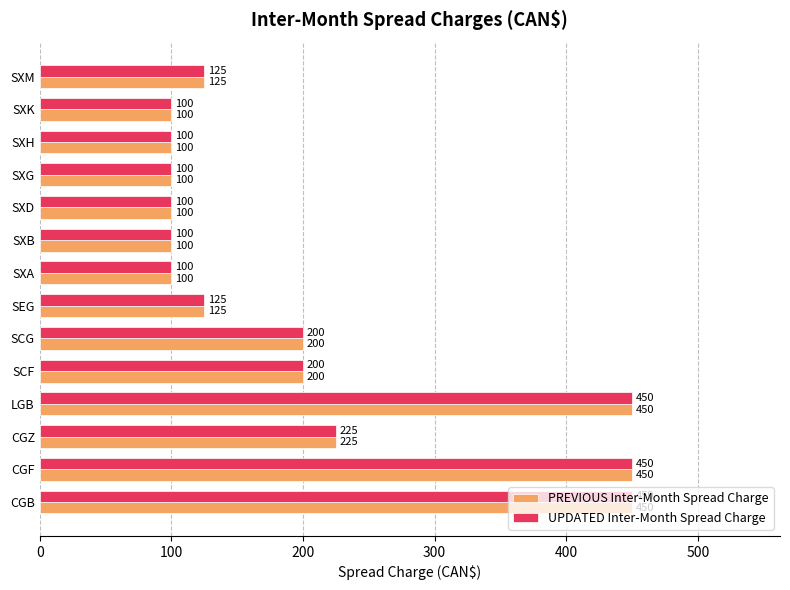

At how many categories does at least one series exceed 147?

6